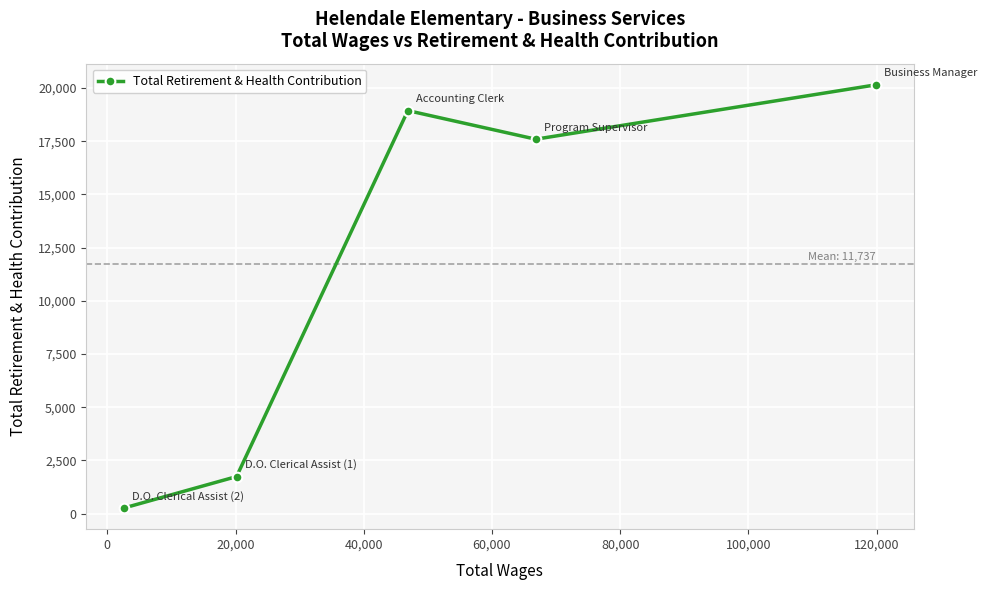

True or false: the data has more than 1 interior local peaks.

False